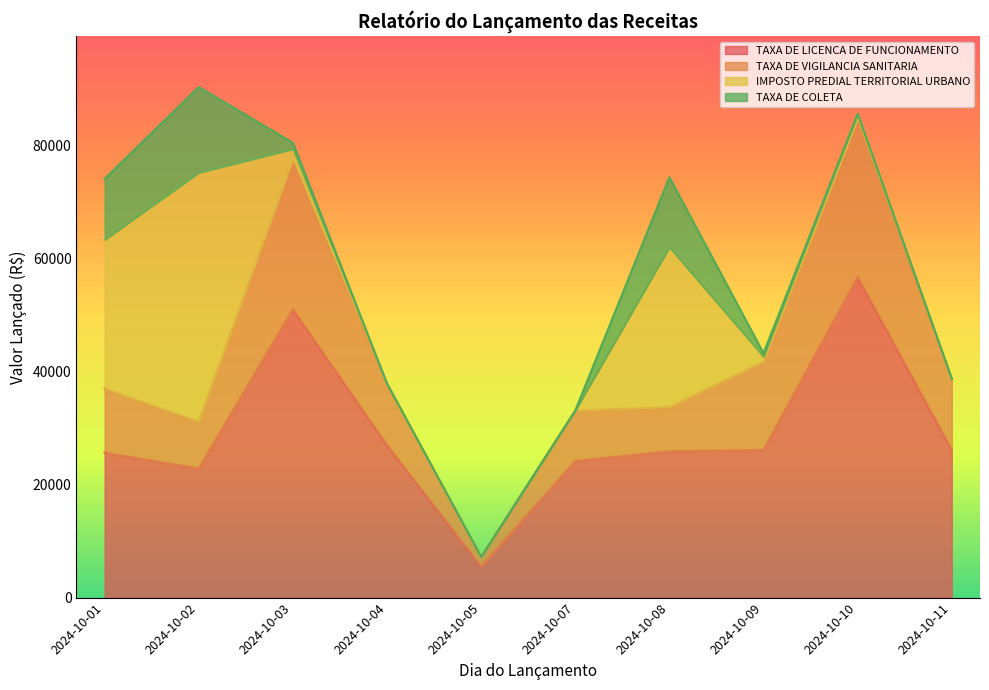

What is the highest value of the TAXA DE LICENCA DE FUNCIONAMENTO series?

56772.3